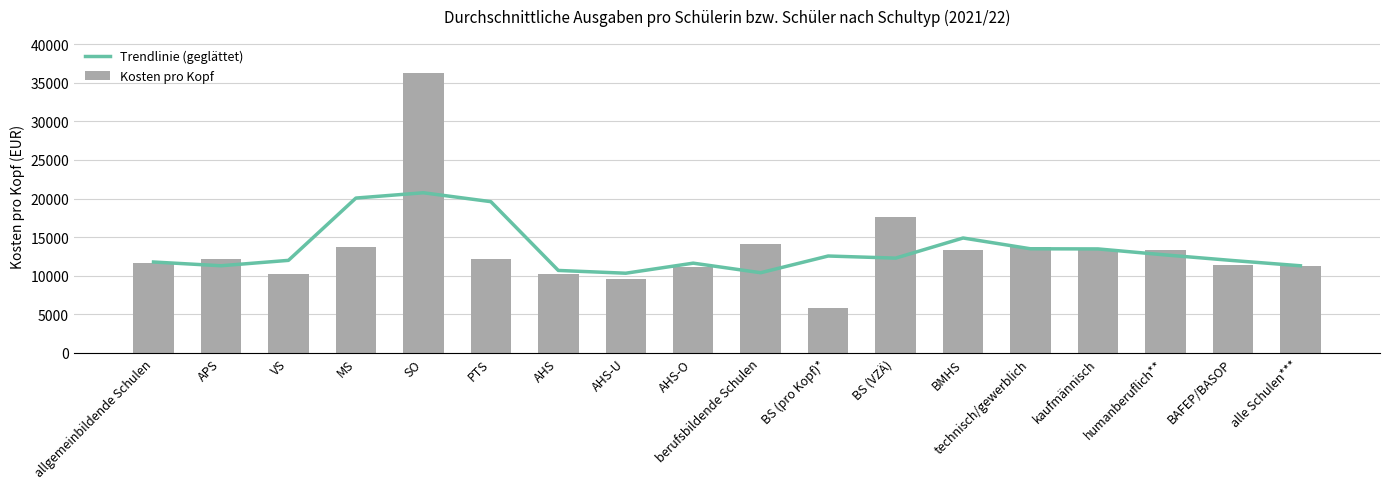

Between APS and AHS-O, which is larger?

AHS-O